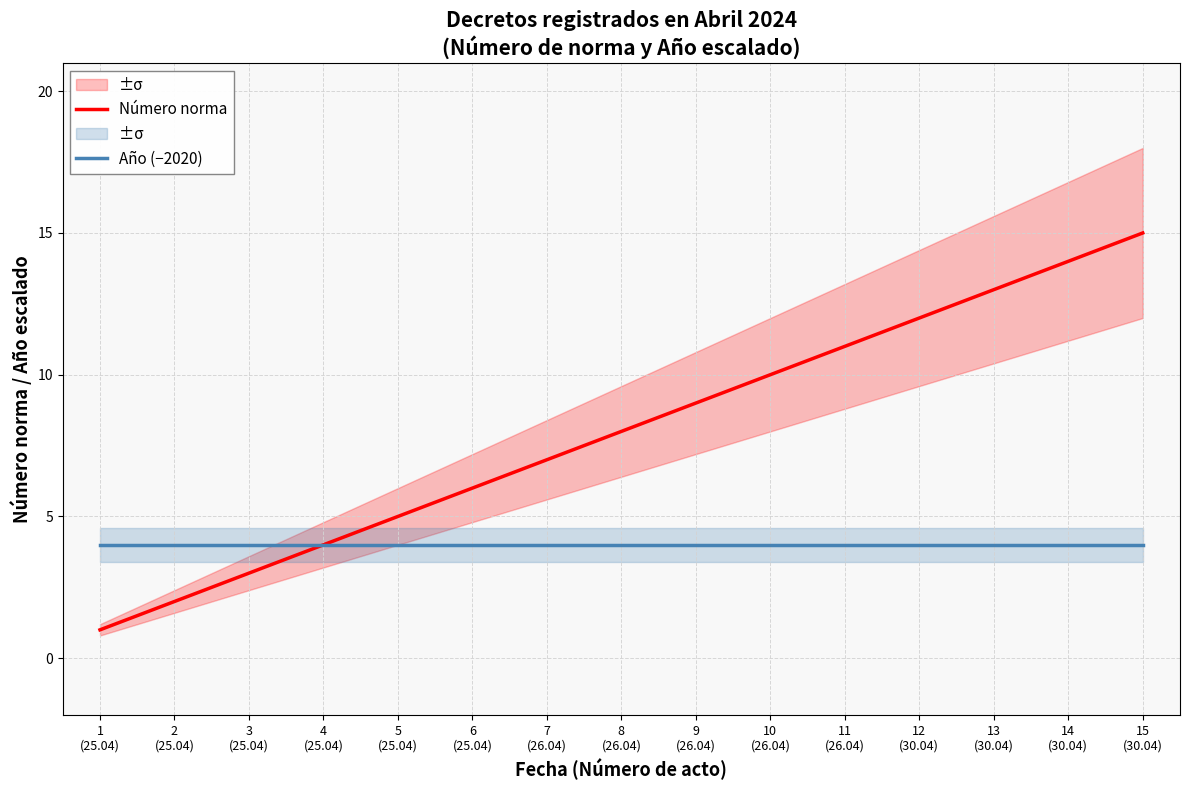

What is the maximum value for Número norma?

15